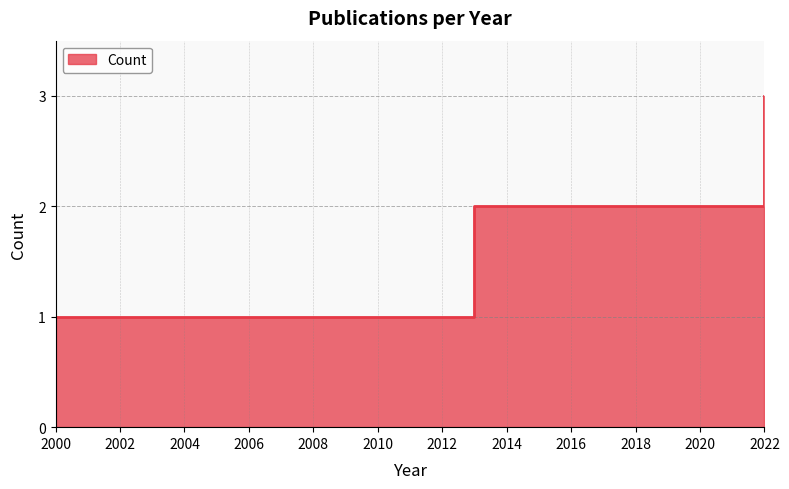

Where does the data first go above 2?

2022